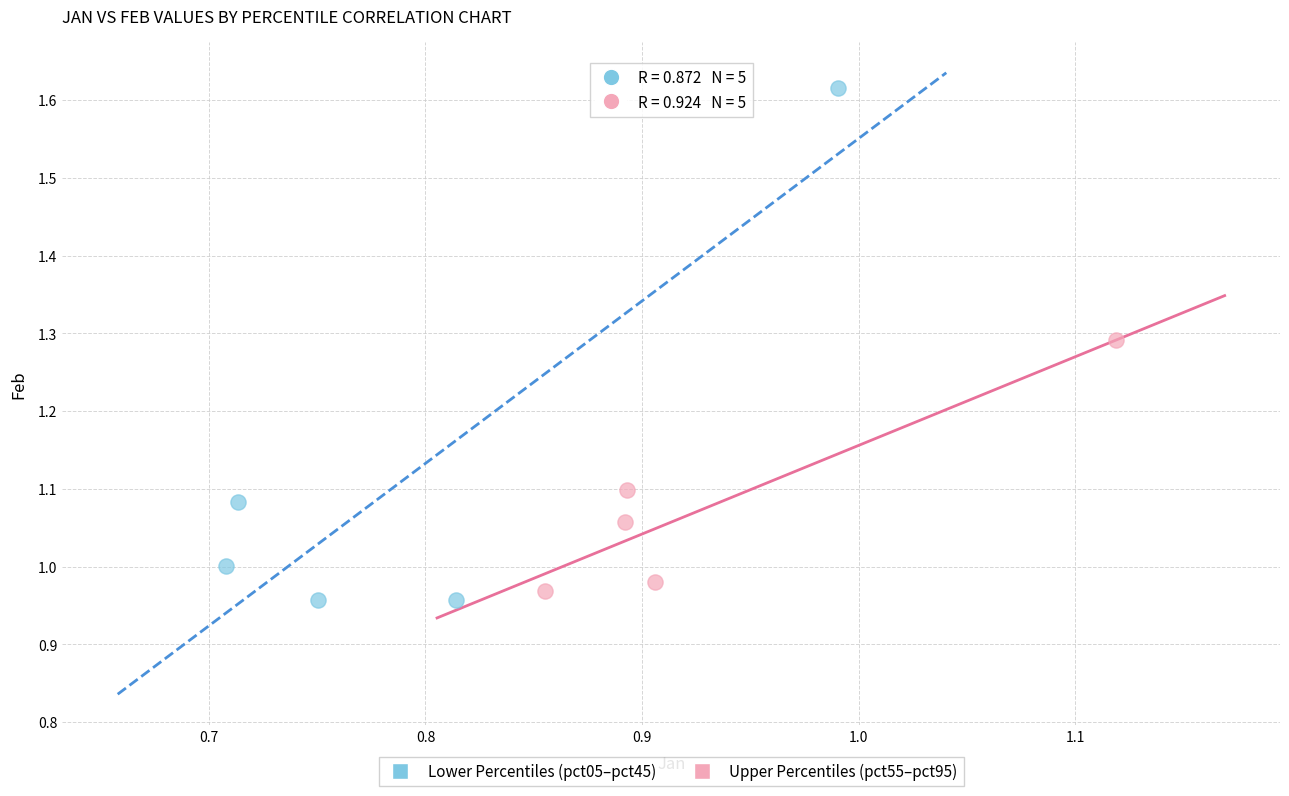

Which series has the largest Y range (max minus min)?

Lower Percentiles (pct05–pct45)